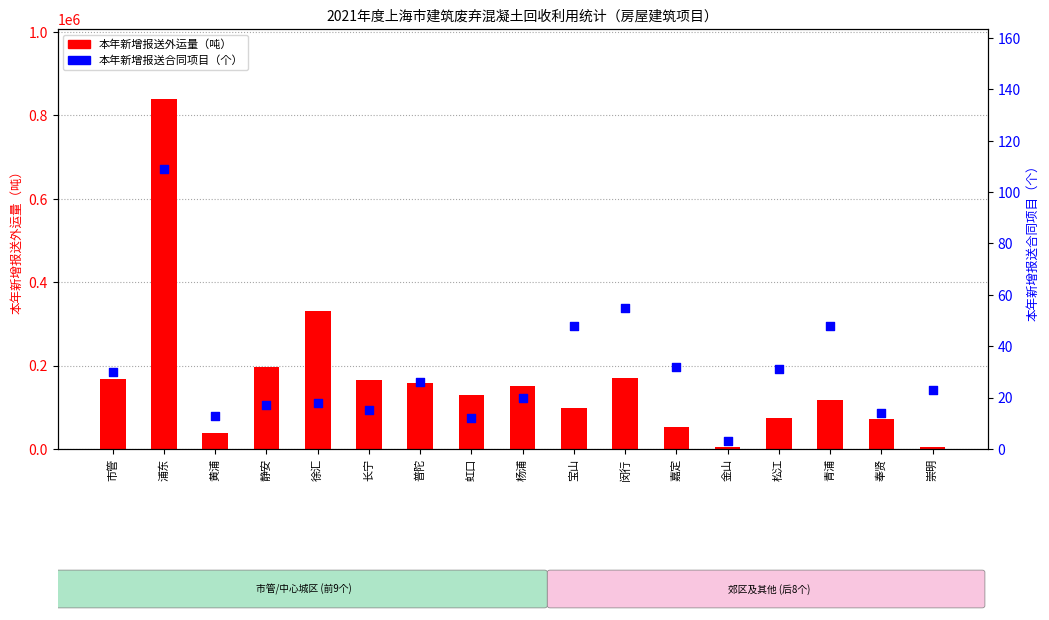

Which series has the largest Y range (max minus min)?

本年新增报送外运量（吨）